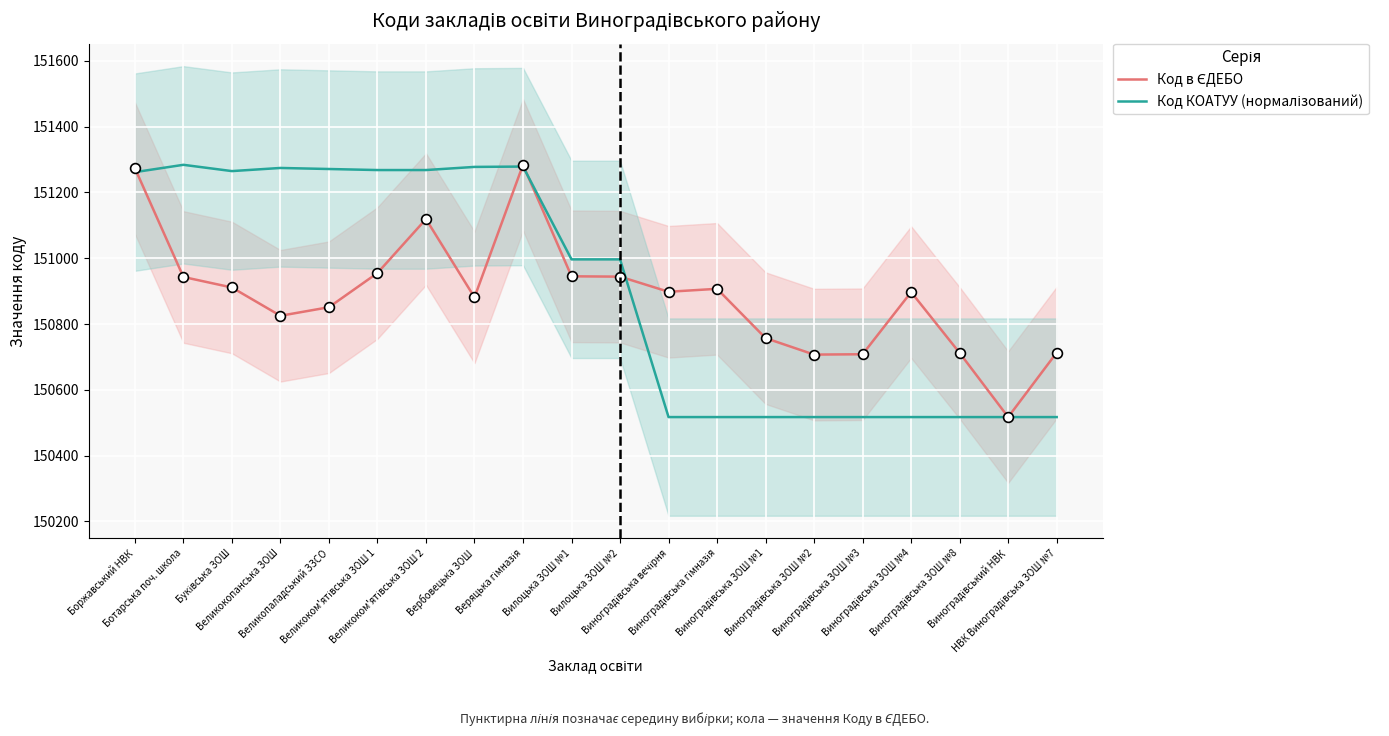

What are all the series names shown in the legend?

Код в ЄДЕБО, Код КОАТУУ (нормалізований)